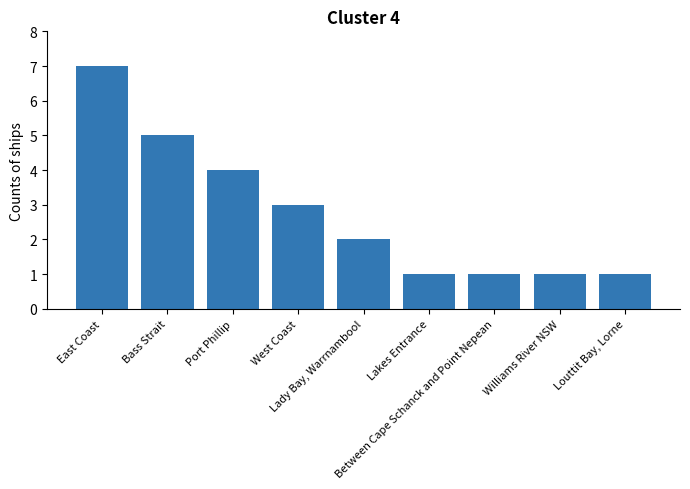

What position from the left is Louttit Bay, Lorne?

9